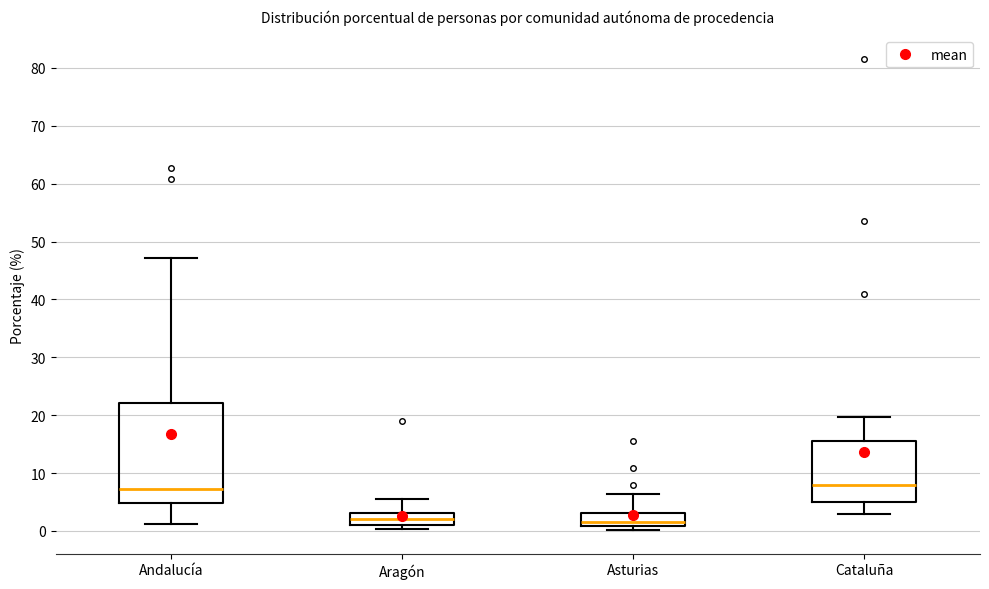

Reading left to right, transcribe this box plot: for each box, give where its median line is, the range the box spans, and where its two whiskers end, as read against the y-axis. The values are not printed on the chart, so give them approximately, as read against the axis.

Andalucía: median 7, box 5 to 22, whiskers 1 to 47
Aragón: median 2, box 1 to 3, whiskers 0 to 5
Asturias: median 1 (just above the box's lower edge), box 1 to 3, whiskers 0 to 6
Cataluña: median 8, box 5 to 16, whiskers 3 to 20